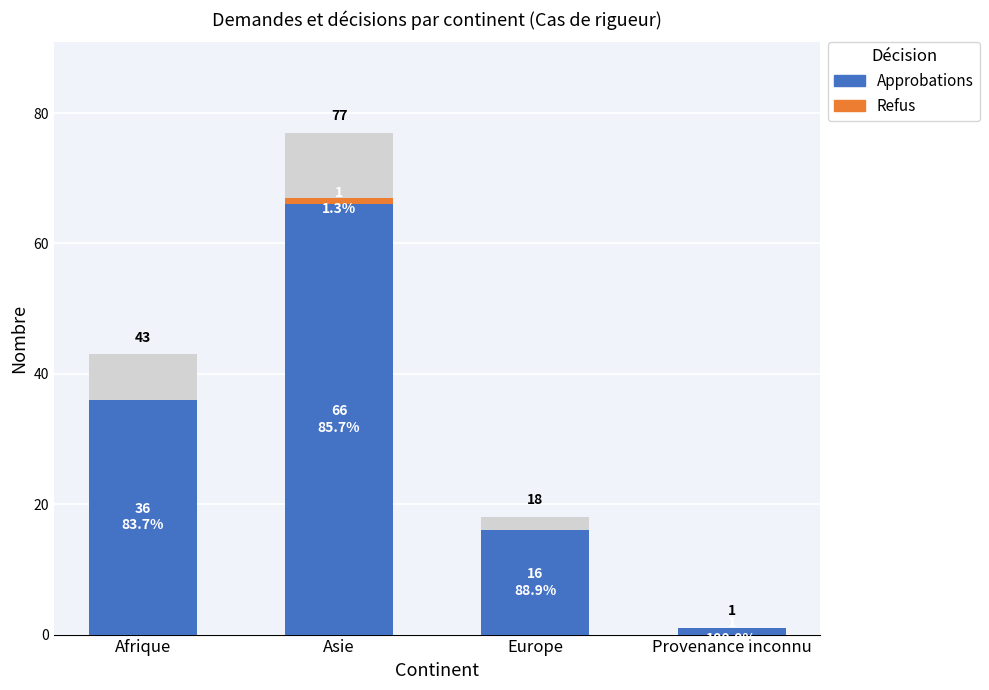

What is the total value across all series at Europe?

16